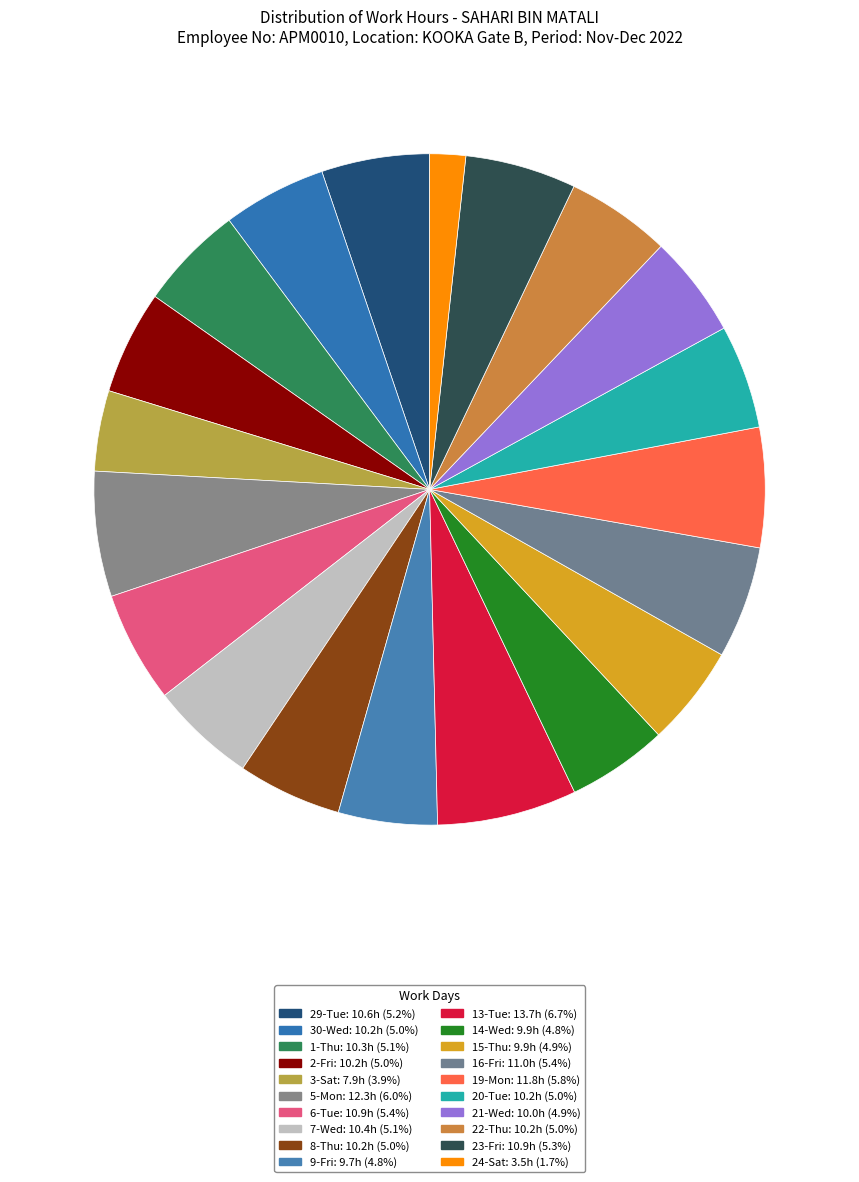

Count the number of slices in the pie.

20